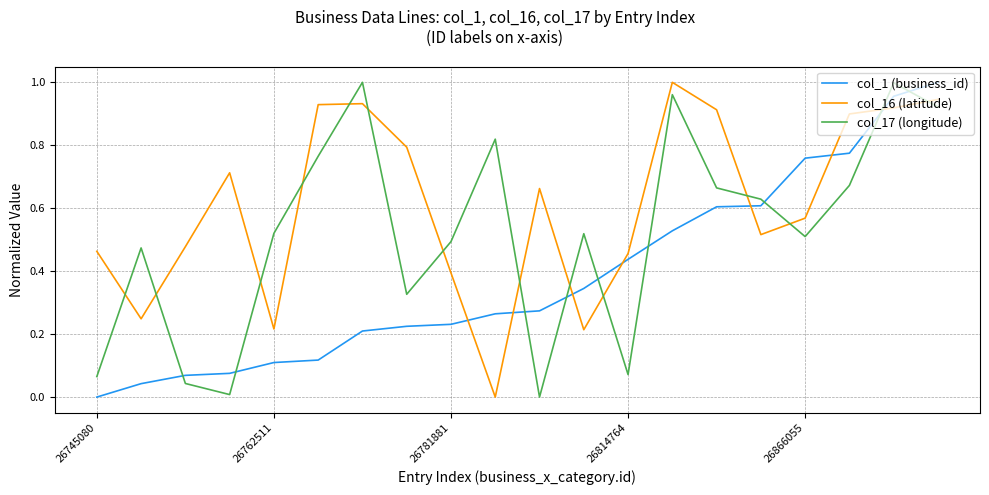

How many times do col_16 (latitude) and col_17 (longitude) cross each other?

14